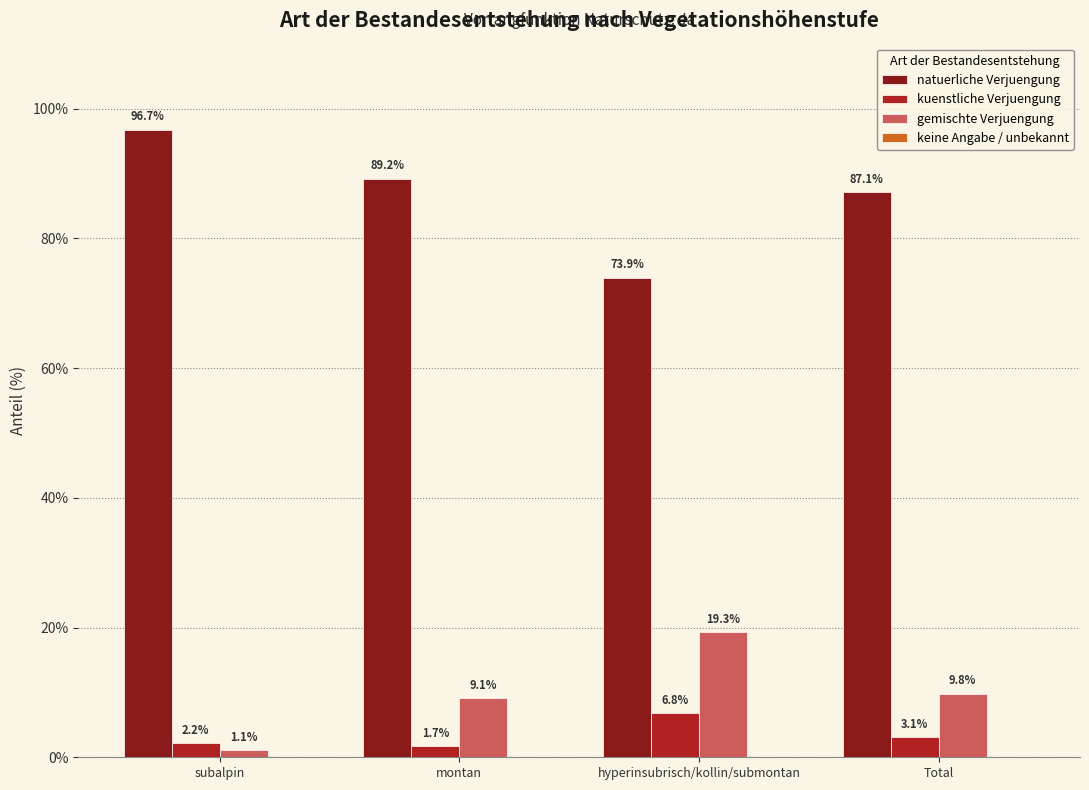

Reading left to right, what are all the values shown in this chart?

natuerliche Verjuengung: 96.7	89.2	73.9	87.1
kuenstliche Verjuengung: 2.2	1.7	6.8	3.1
gemischte Verjuengung: 1.1	9.1	19.3	9.8